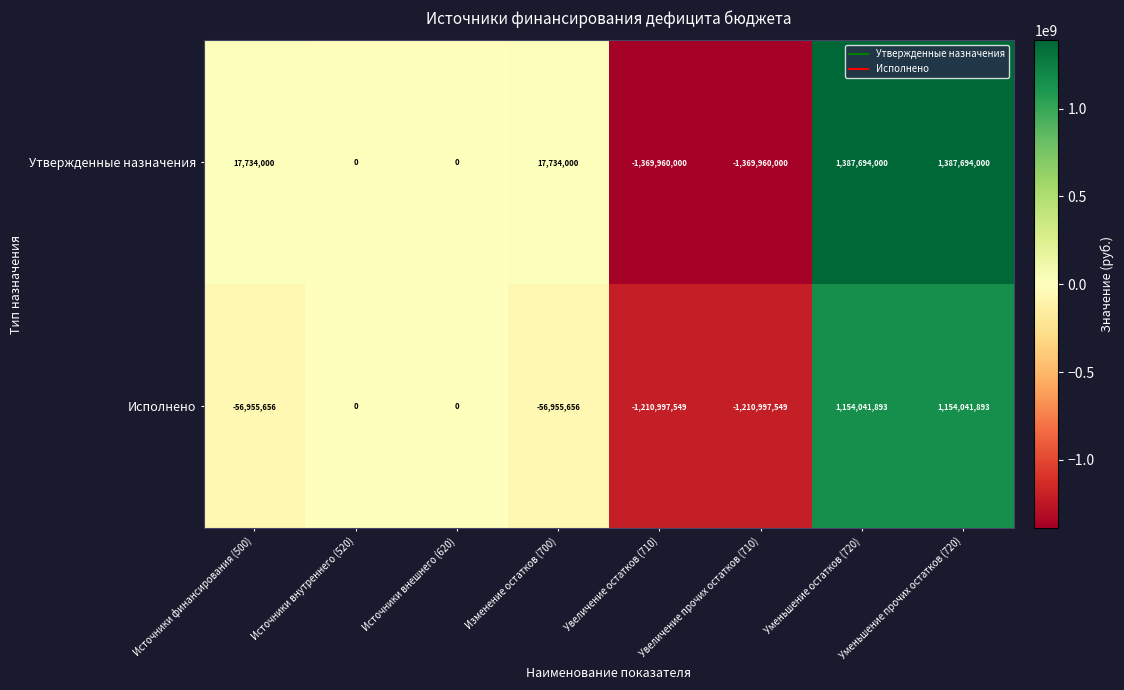

What is the maximum value shown in the chart?

1387694000